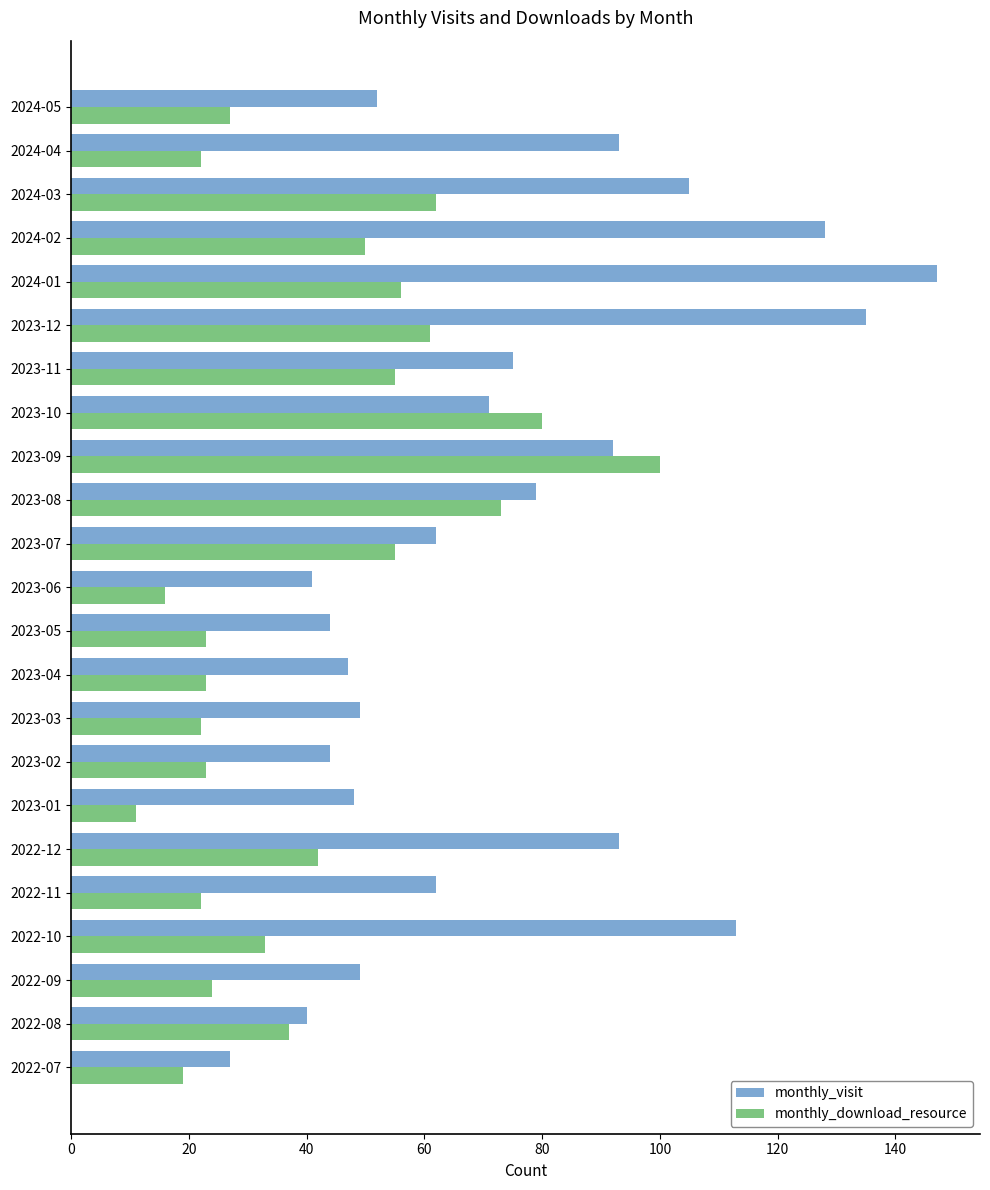

Which series has the widest spread of values?

monthly_visit